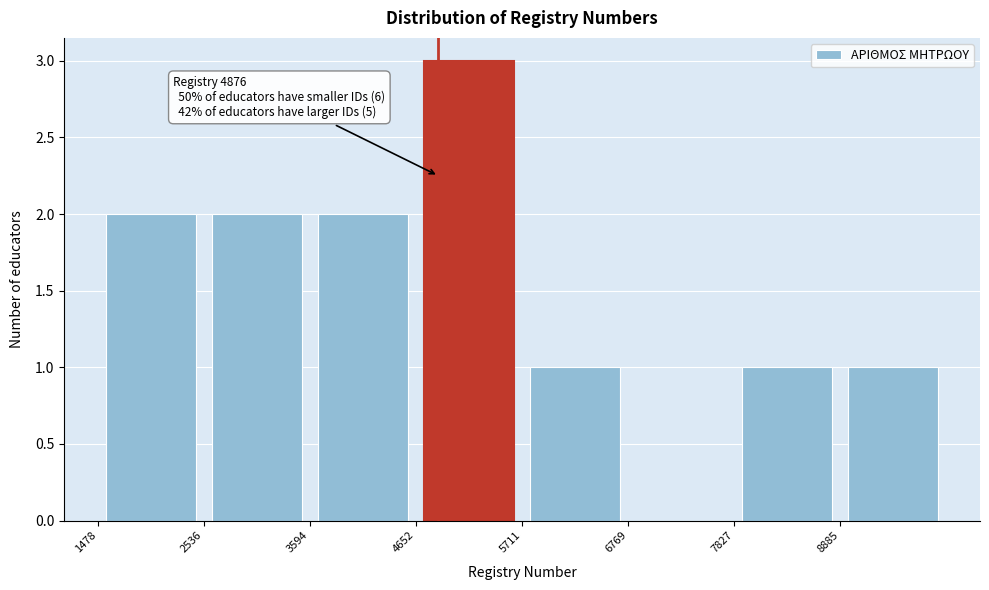

Over which range of the x-axis is the bar tallest?

4600 to 5800